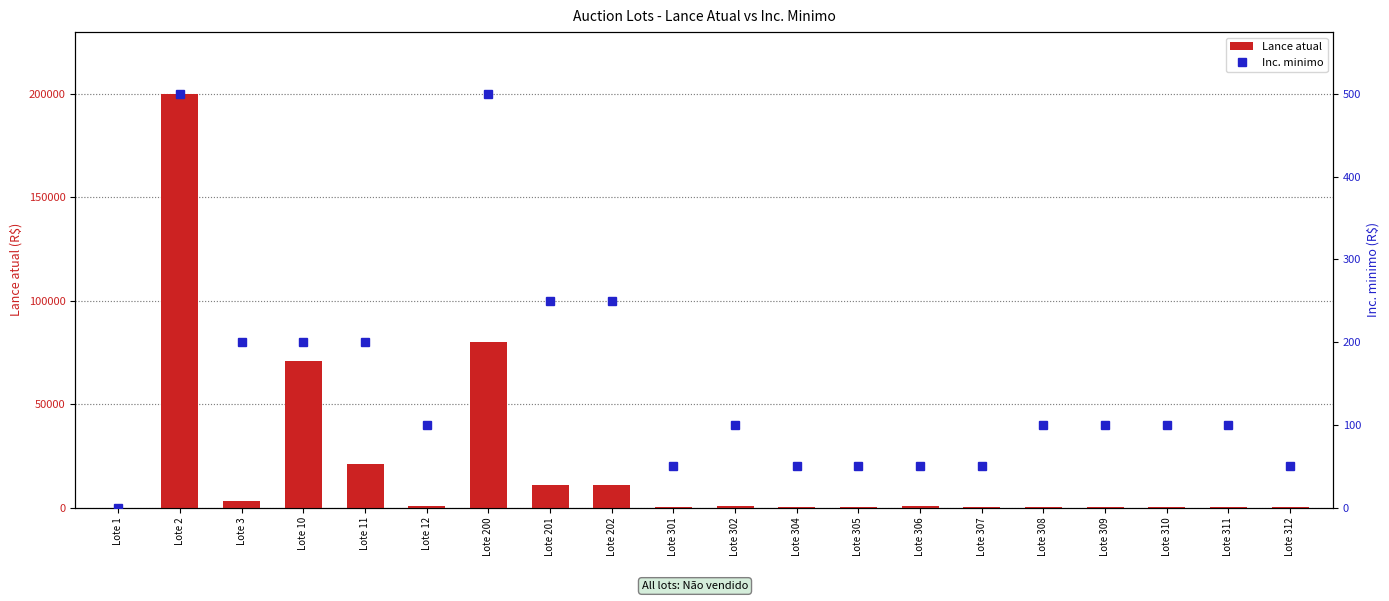

Reading right to left, extract all data points from this chart.

Lance atual: Lote 312=200.0	Lote 311=200.0	Lote 310=200.0	Lote 309=200.0	Lote 308=200.0	Lote 307=100.0	Lote 306=600.0	Lote 305=400.0	Lote 304=400.0	Lote 302=750.0	Lote 301=100.0	Lote 202=11000.0	Lote 201=11000.0	Lote 200=80000.0	Lote 12=500.0	Lote 11=21000.0	Lote 10=71000.0	Lote 3=3000.0	Lote 2=200000.0	Lote 1=0.0
Inc. minimo: Lote 312=50.0	Lote 311=100.0	Lote 310=100.0	Lote 309=100.0	Lote 308=100.0	Lote 307=50.0	Lote 306=50.0	Lote 305=50.0	Lote 304=50.0	Lote 302=100.0	Lote 301=50.0	Lote 202=250.0	Lote 201=250.0	Lote 200=500.0	Lote 12=100.0	Lote 11=200.0	Lote 10=200.0	Lote 3=200.0	Lote 2=500.0	Lote 1=0.0